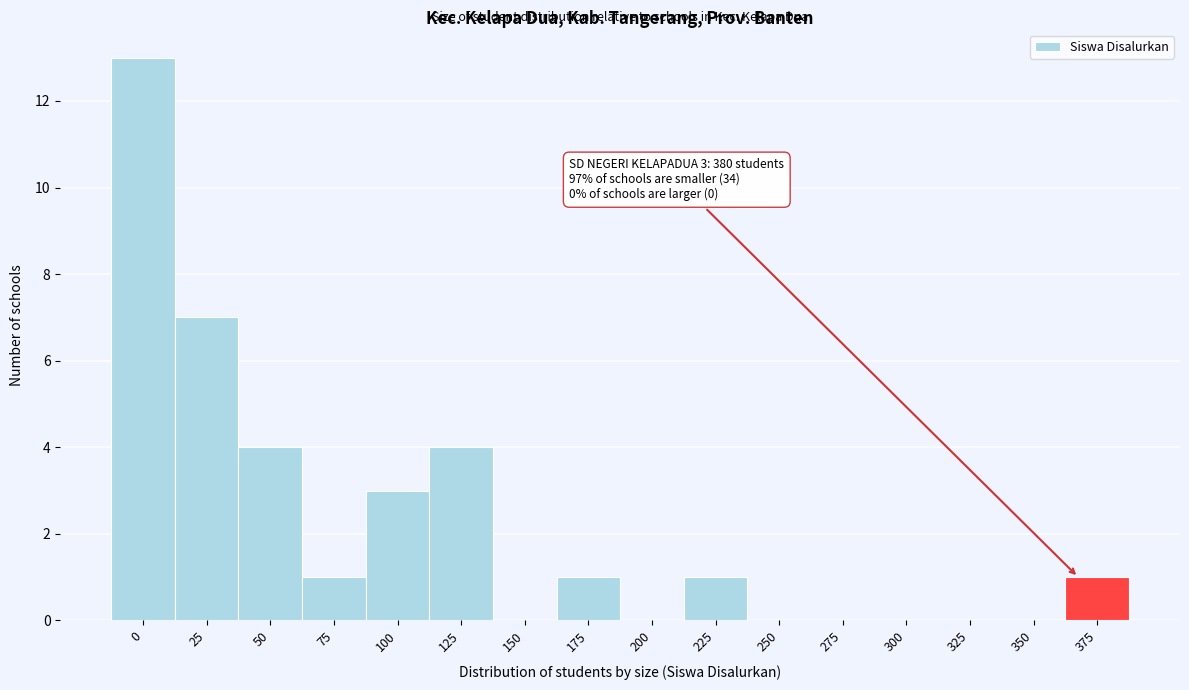

Reading right to left, extract all data points from this chart.

375=1	350=0	325=0	300=0	275=0	250=0	225=1	200=0	175=1	150=0	125=4	100=3	75=1	50=4	25=7	0=13